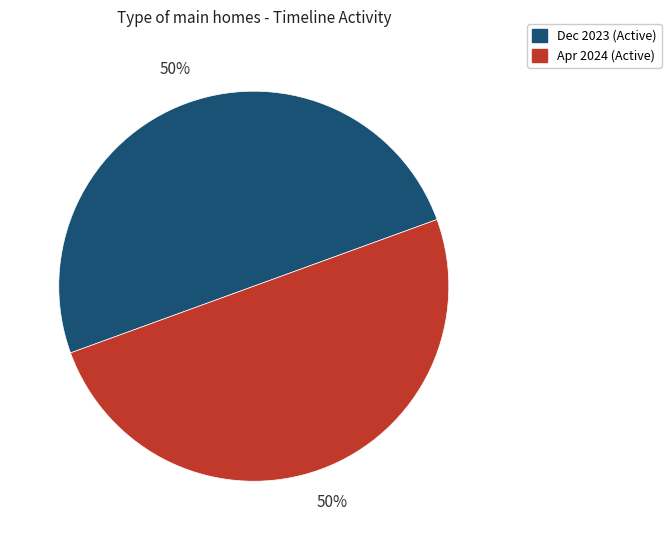

What percentage is the Apr 2024 (Active) slice, to the nearest percent?

50%